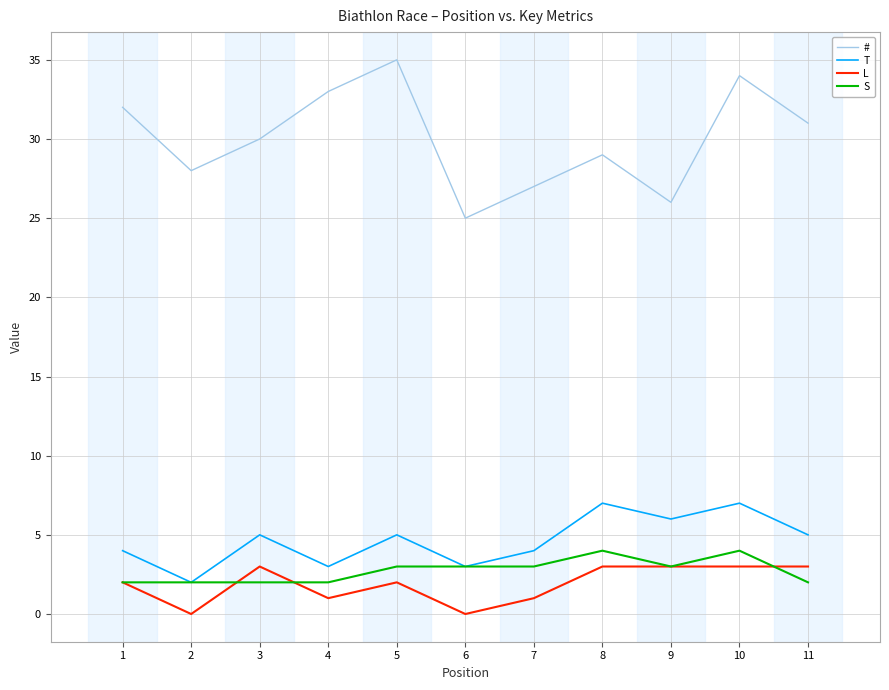

True or false: L has more than 1 interior local peaks.

True